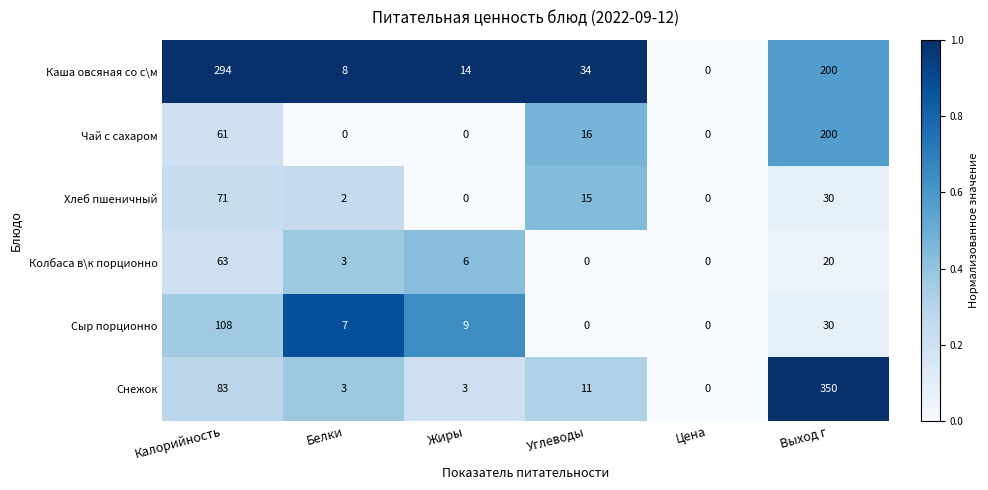

What is the difference between the Сыр порционно values at Белки and Углеводы?

7